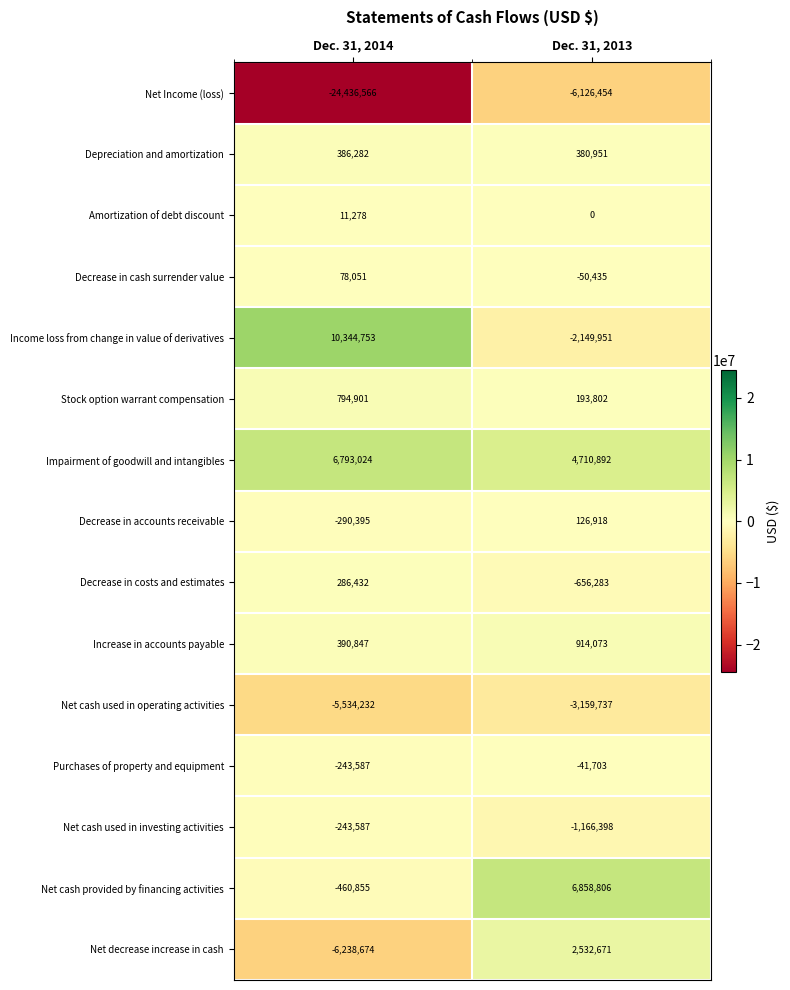

What is the difference between the Income loss from change in value of derivatives values at Dec. 31, 2014 and Dec. 31, 2013?

12494704